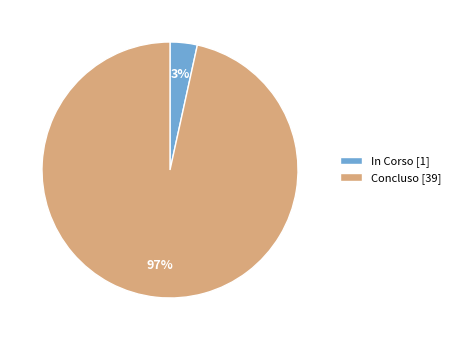

The In Corso [1] slice represents 3% of the pie. True or false?

True